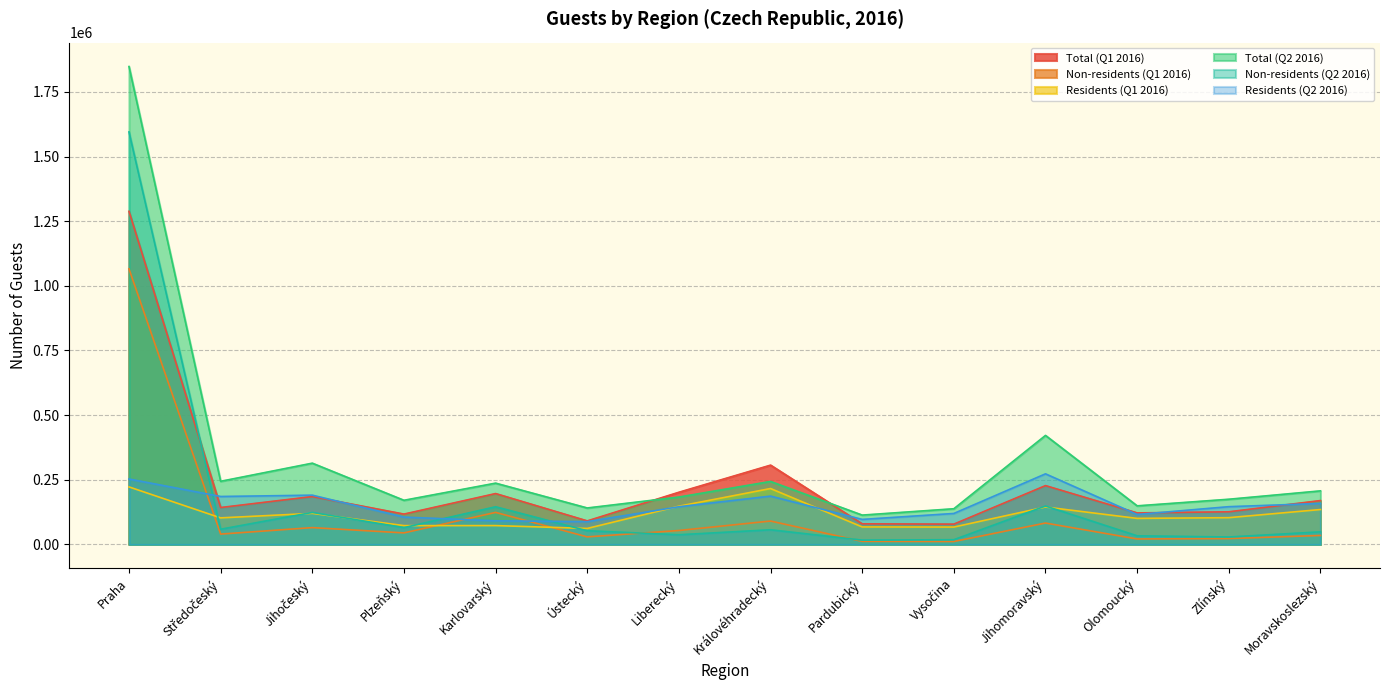

Where does the Total (Q1 2016) series first go above 169654?

Praha